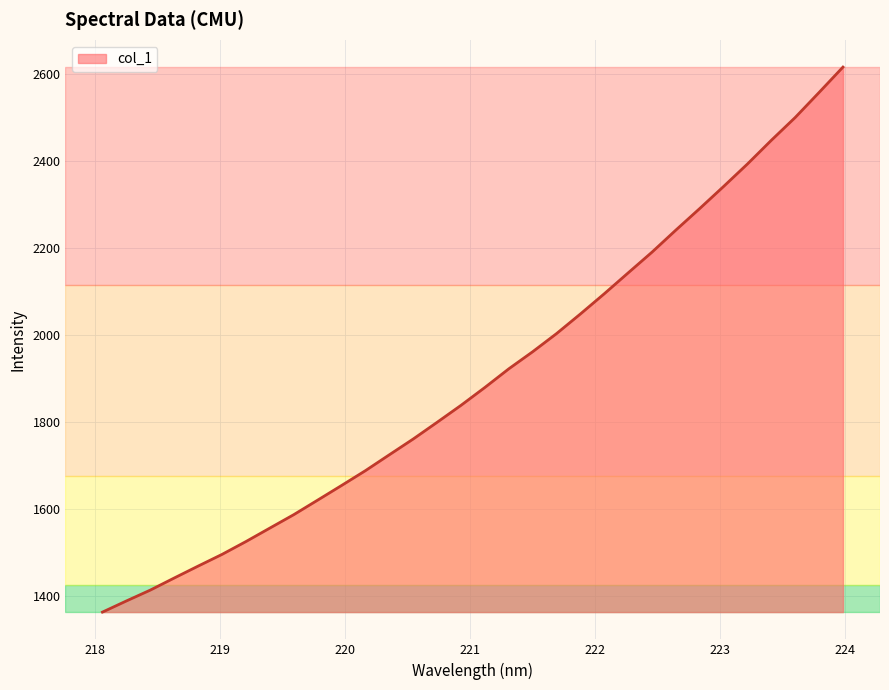

What is the difference between the maximum and minimum values?

1254.7